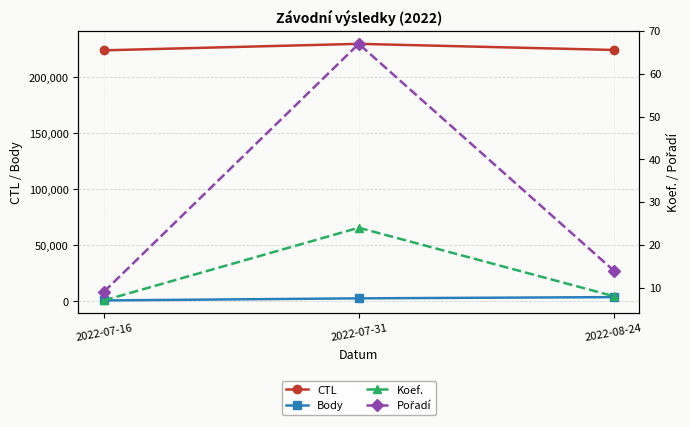

Count the number of categories in the chart.

3